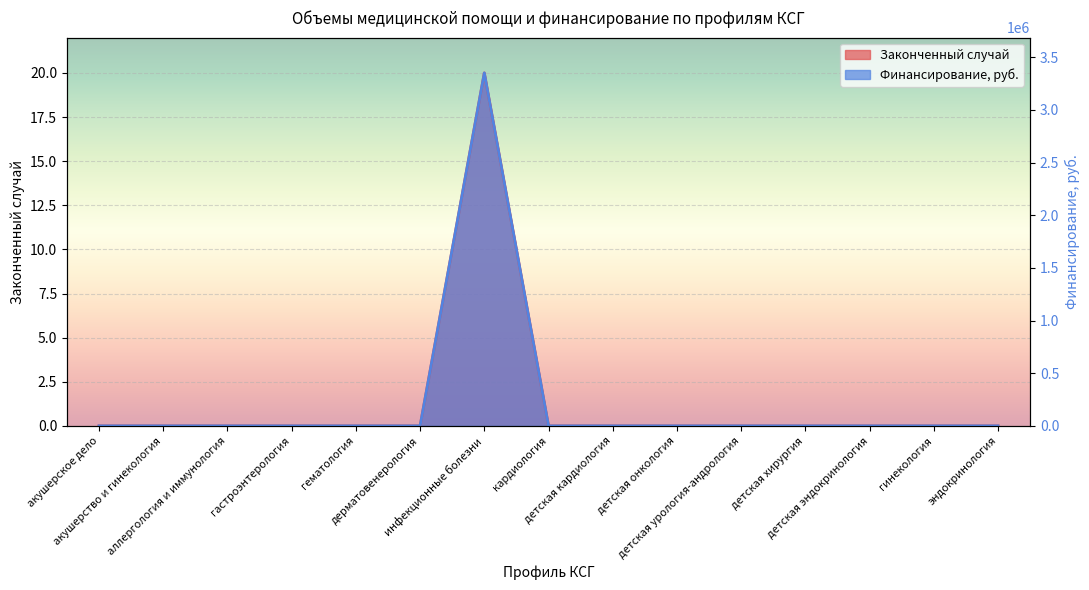

What is the label of the 10th point from the right?

дерматовенерология